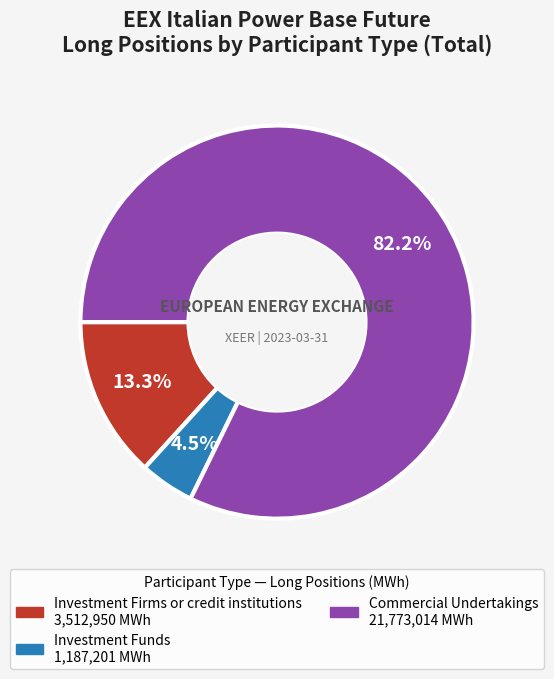

Does any single category account for the majority?

Yes